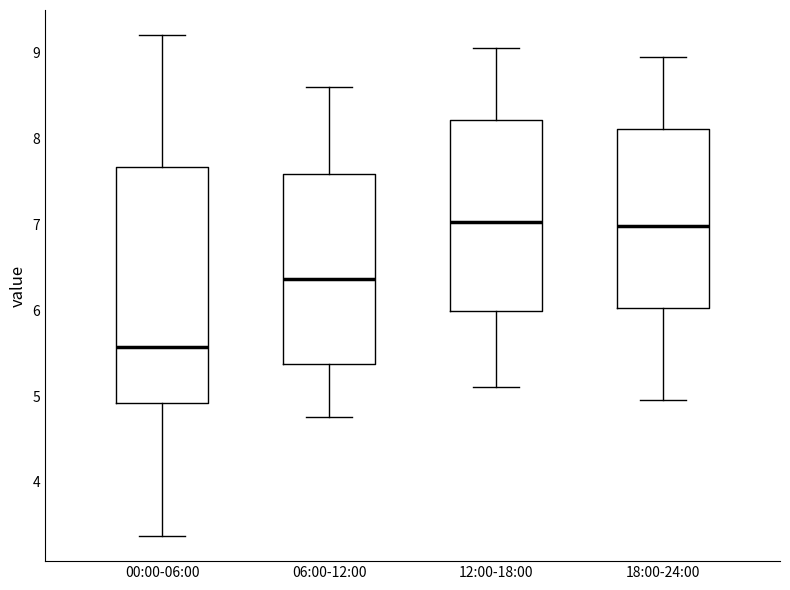

Reading left to right, transcribe this box plot: for each box, give where its median line is, the range the box spans, and where its two whiskers end, as read against the y-axis. The values are not printed on the chart, so give them approximately, as read against the axis.

00:00-06:00: median 5.6, box 4.9 to 7.7, whiskers 3.4 to 9.2
06:00-12:00: median 6.4, box 5.4 to 7.6, whiskers 4.8 to 8.6
12:00-18:00: median 7.0, box 6.0 to 8.2, whiskers 5.1 to 9.1
18:00-24:00: median 7.0, box 6.0 to 8.1, whiskers 5.0 to 9.0